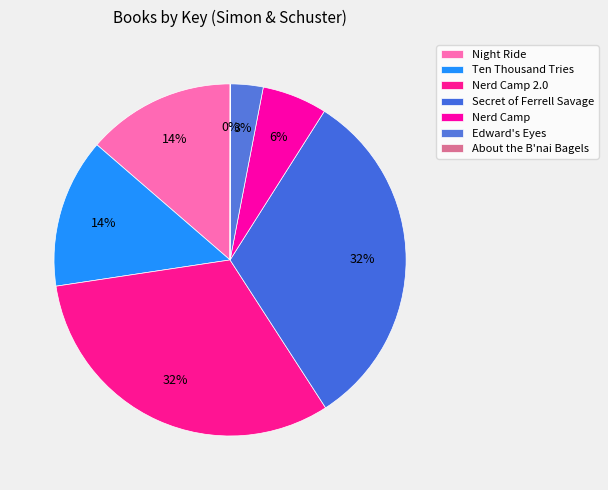

How much of the chart is everything except Edward's Eyes?

97.0%